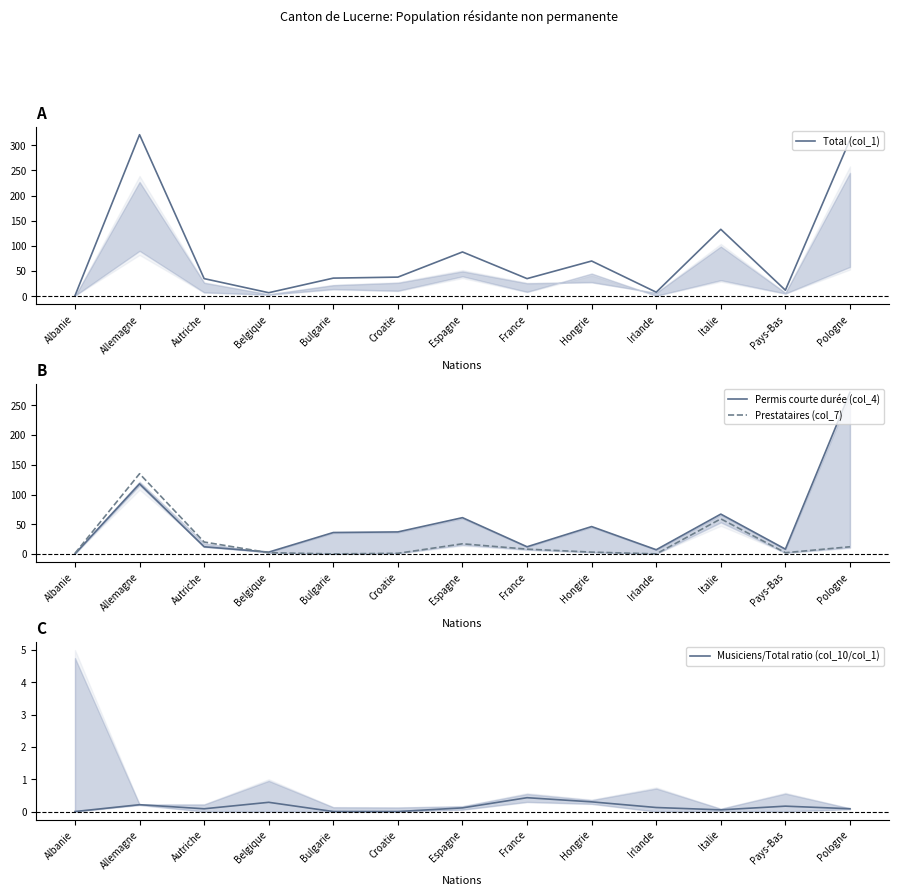

At which label is Permis courte durée (col_4) closest to 136?

Allemagne